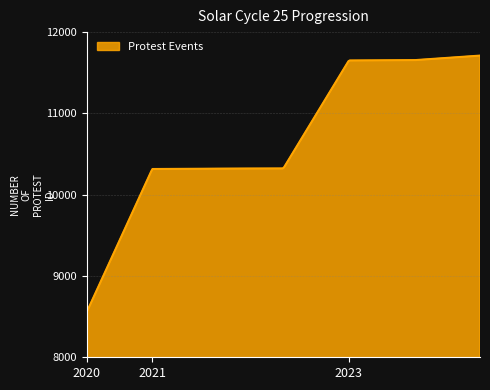

What is the difference between the maximum and minimum values?

3155.0